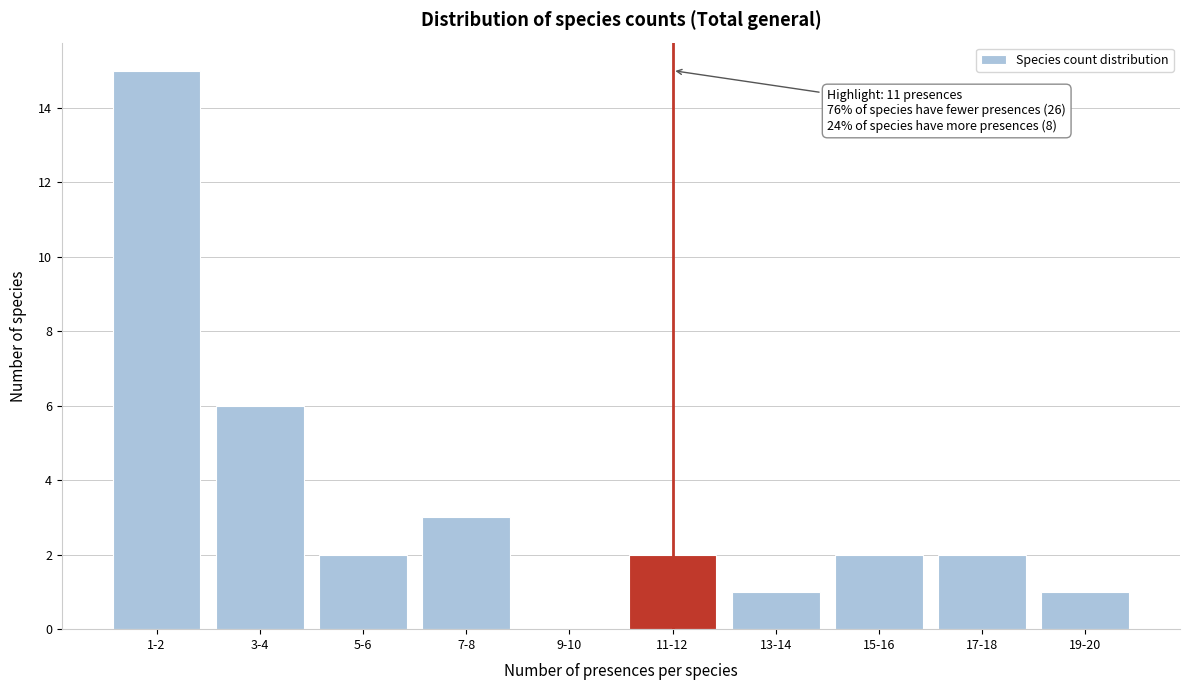

Reading left to right, transcribe all the data shown in this chart.

1-2=15	3-4=6	5-6=2	7-8=3	9-10=0	11-12=2	13-14=1	15-16=2	17-18=2	19-20=1